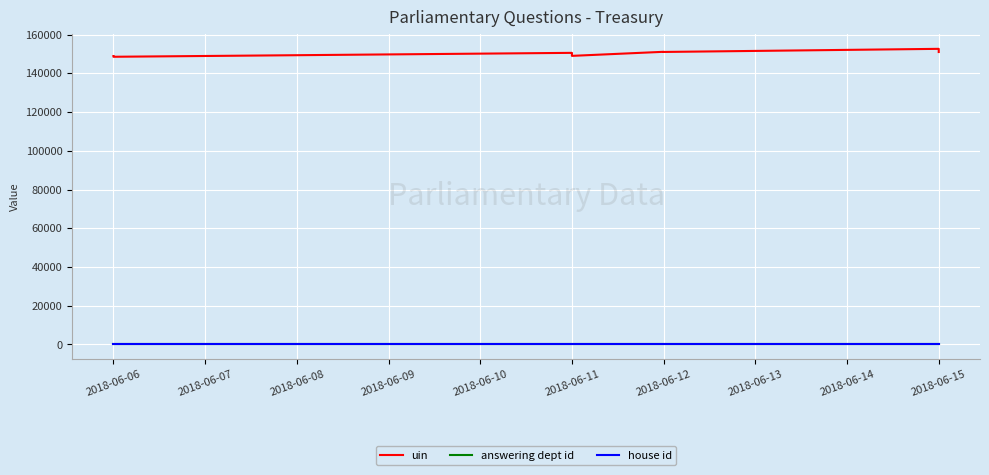

What is the value of the house id point at the 3rd from the left?

1